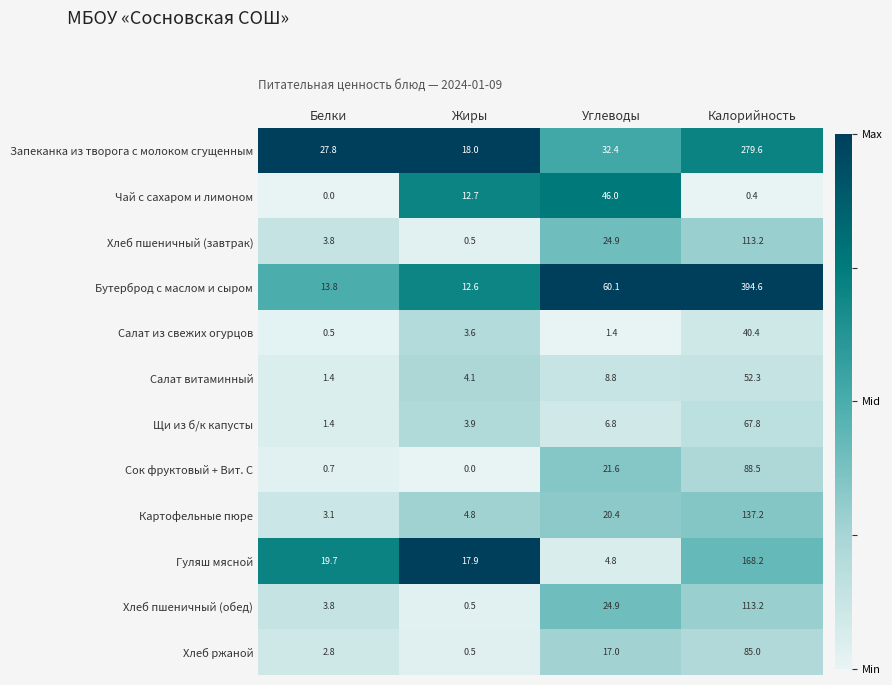

Is the value of Бутерброд с маслом и сыром at Калорийность greater than the value of Щи из б/к капусты at Белки?

Yes